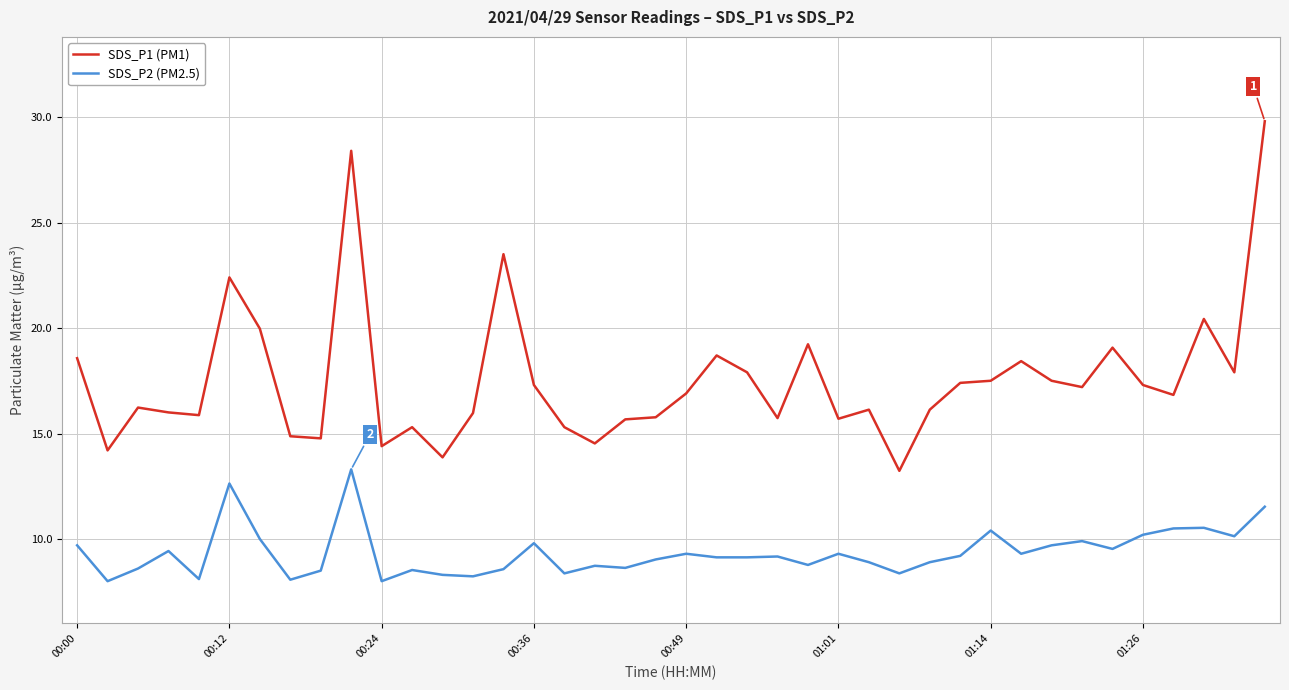

Which series has the largest total across all categories?

SDS_P1 (PM1)